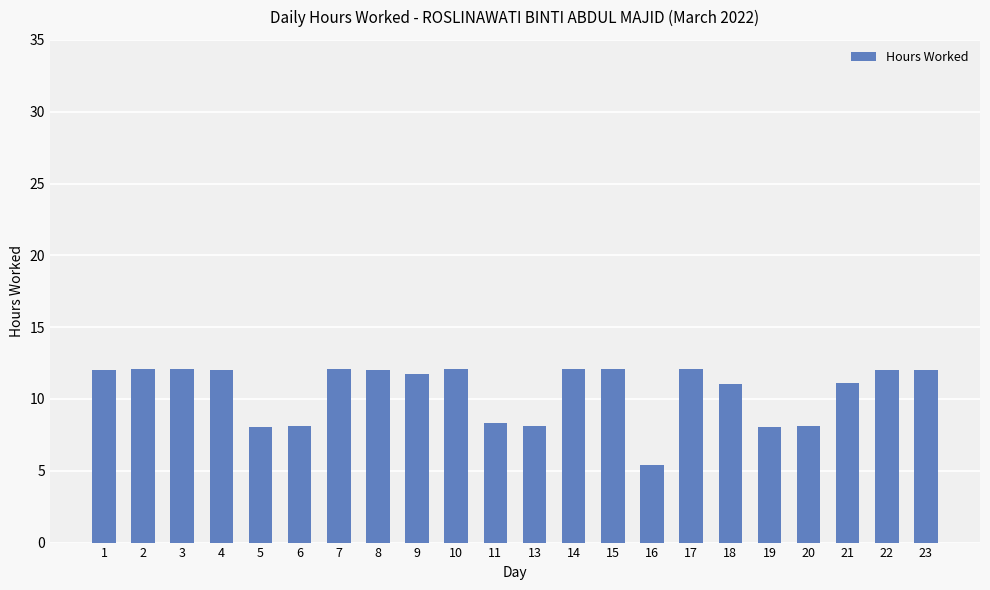

Count the number of values greater than 12.

12